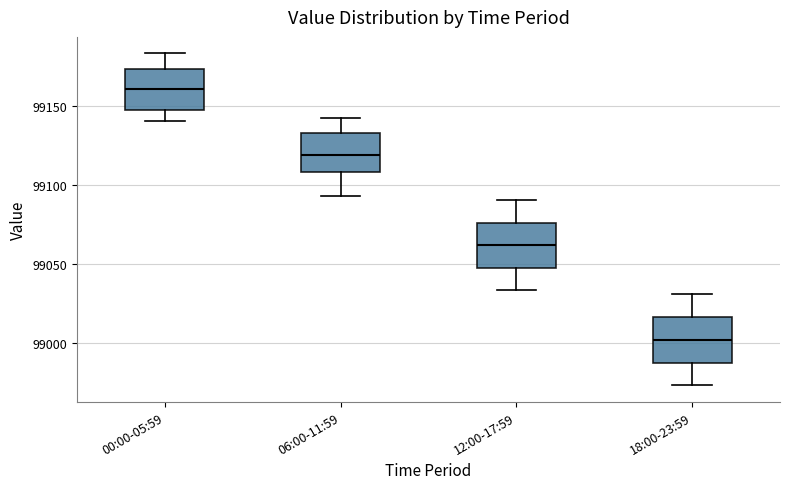

Reading left to right, read every box against the y-axis: the position of its median line, the range the box covers, and the ends of its whiskers. The values are not printed on the chart, so give them approximately, as read against the axis.

00:00-05:59: median 99160, box 99150 to 99175, whiskers 99140 to 99185
06:00-11:59: median 99120, box 99110 to 99135, whiskers 99095 to 99140
12:00-17:59: median 99060, box 99050 to 99075, whiskers 99035 to 99090
18:00-23:59: median 99000, box 98990 to 99015, whiskers 98975 to 99030